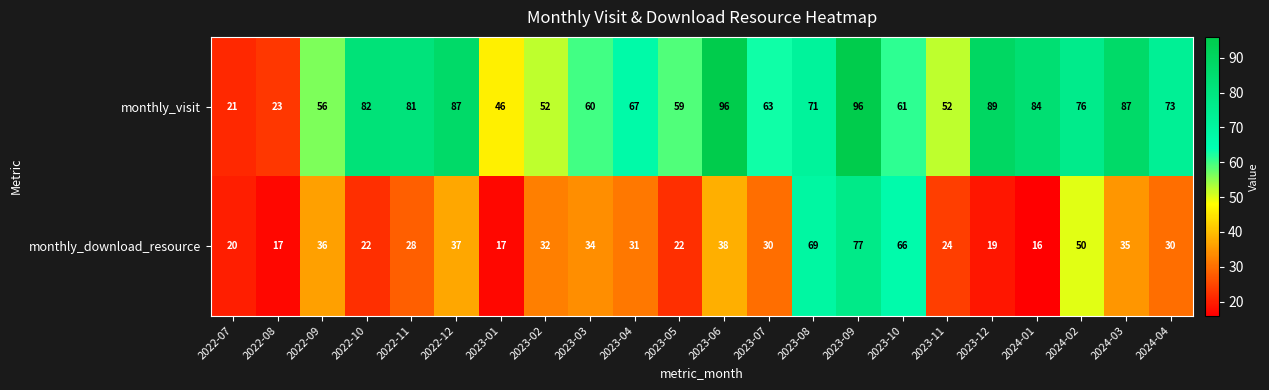

Read the monthly_download_resource value at 2022-07.

20